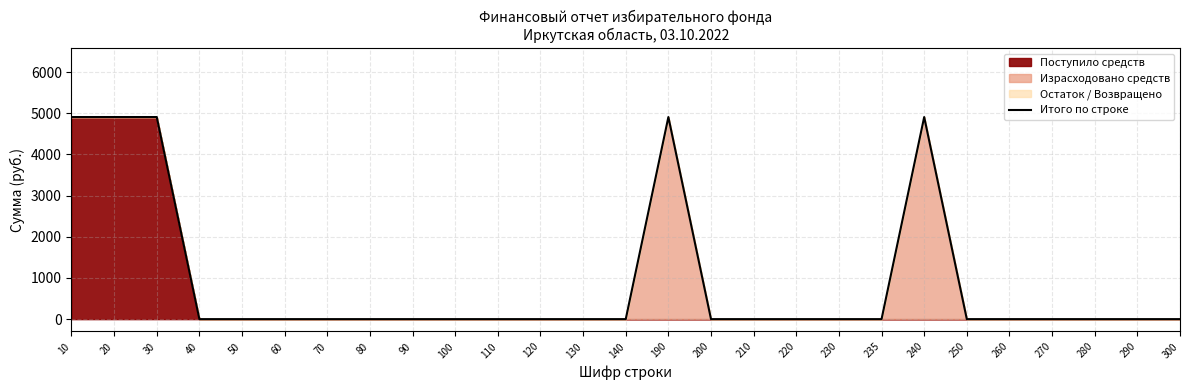

Where is the first local maximum?

190